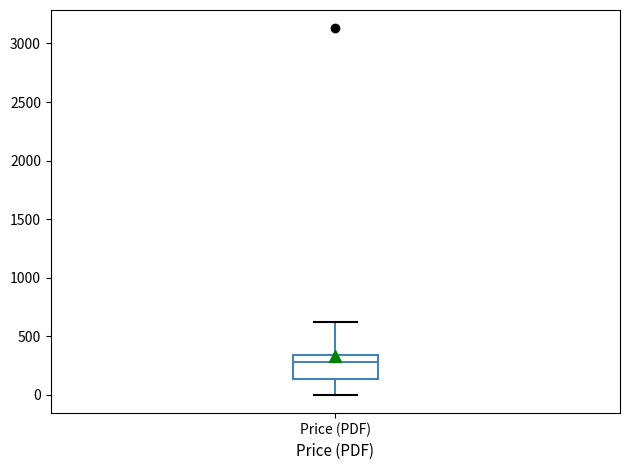

Transcribe this box plot: give where the median line is, the range the box spans, and where the two whiskers end, as read against the y-axis. The values are not printed on the chart, so give them approximately, as read against the axis.

median 300, box 150 to 350, whiskers 0 to 600